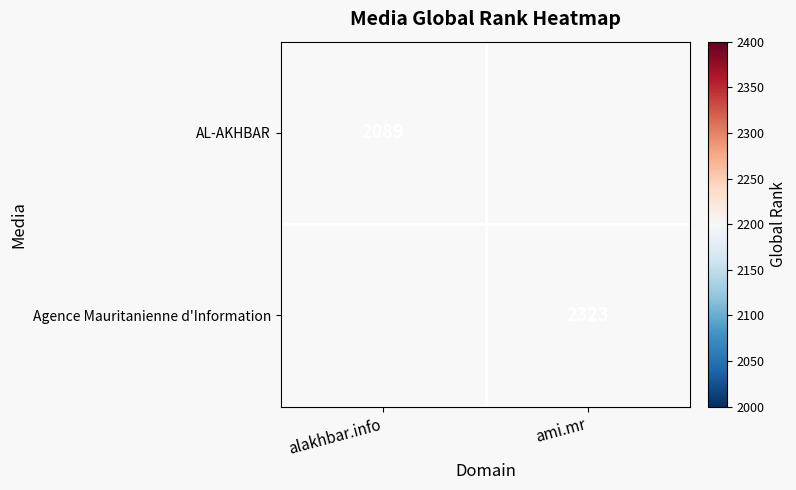

The AL-AKHBAR series shows 3656 at alakhbar.info. True or false?

False